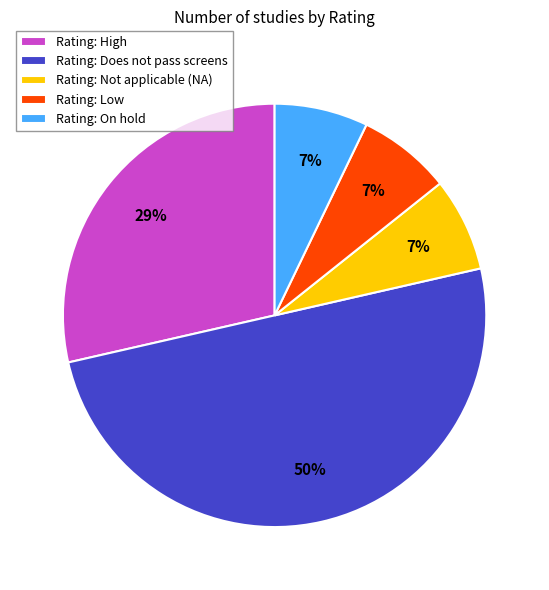

Combined, do Rating: Not applicable (NA) and Rating: Low account for over 50%?

No